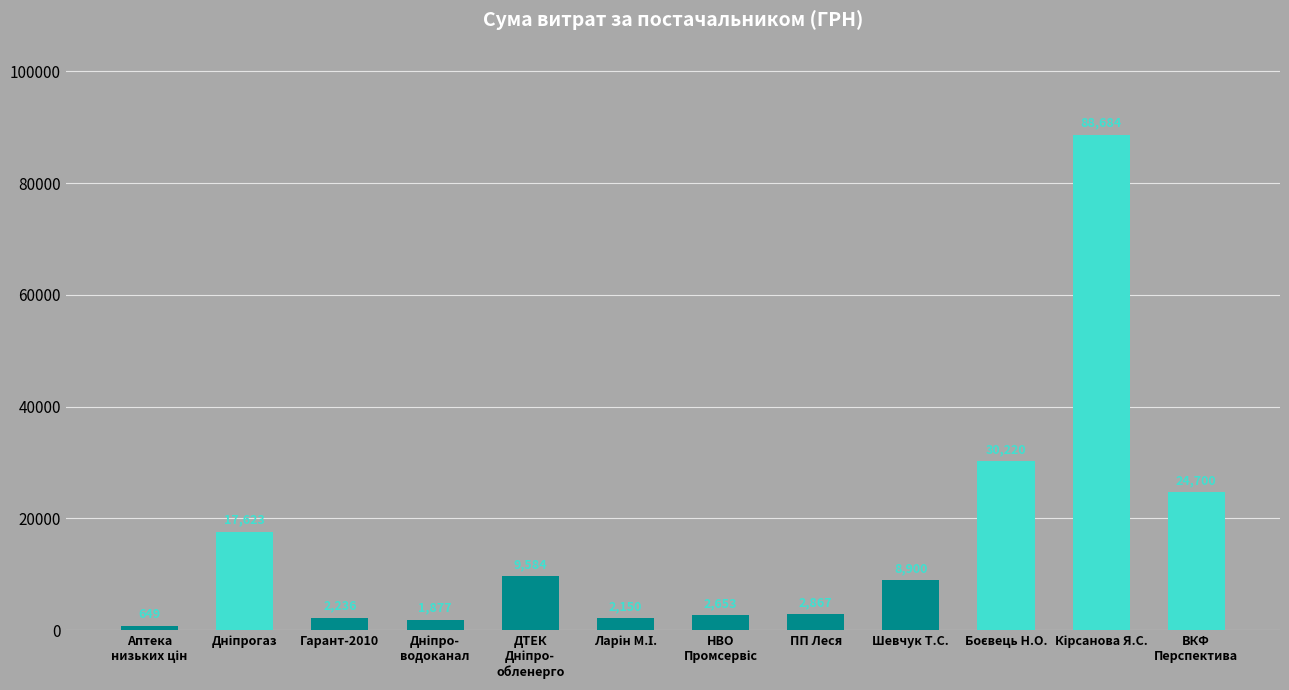

The value at Шевчук Т.С. is 4786.7. True or false?

False